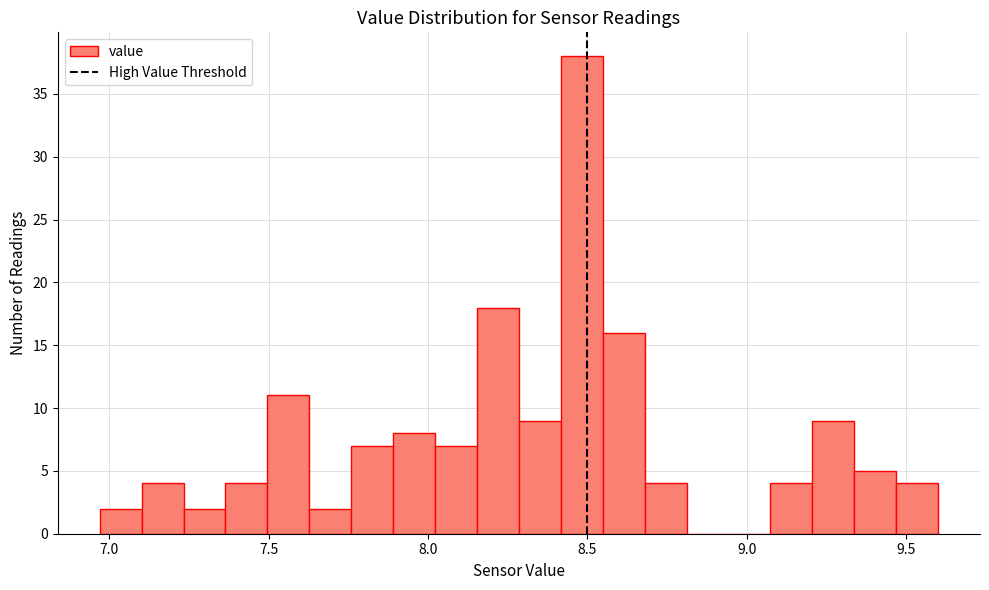

Read against the x-axis, roughly where is the centre of the tallest bar?

8.50